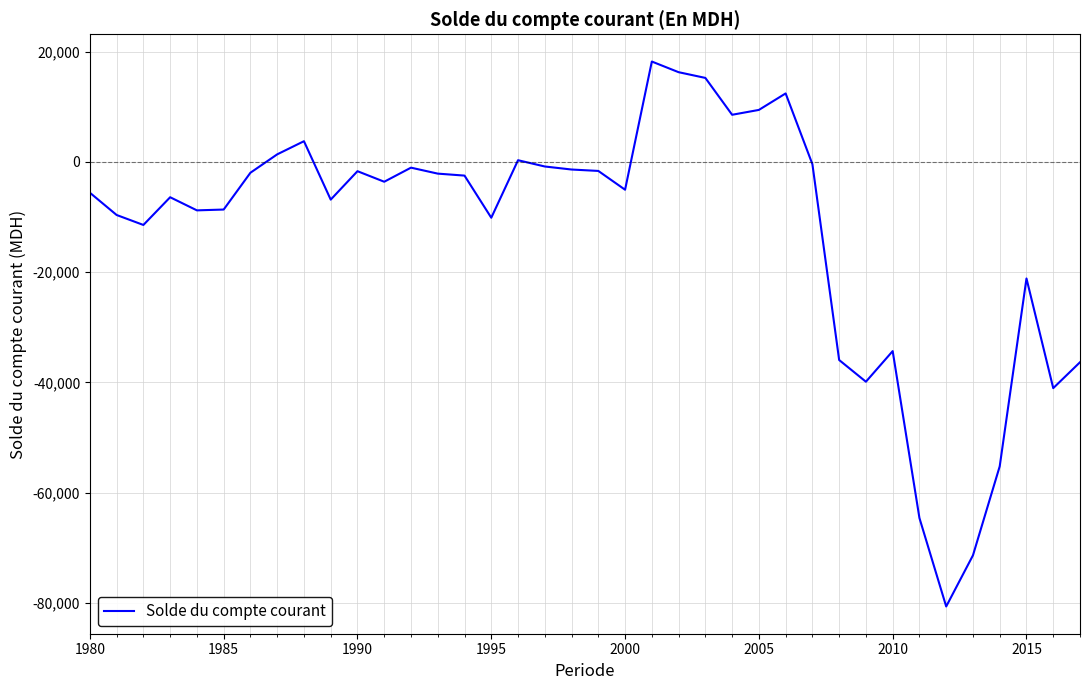

What is the greatest value displayed?

18209.4